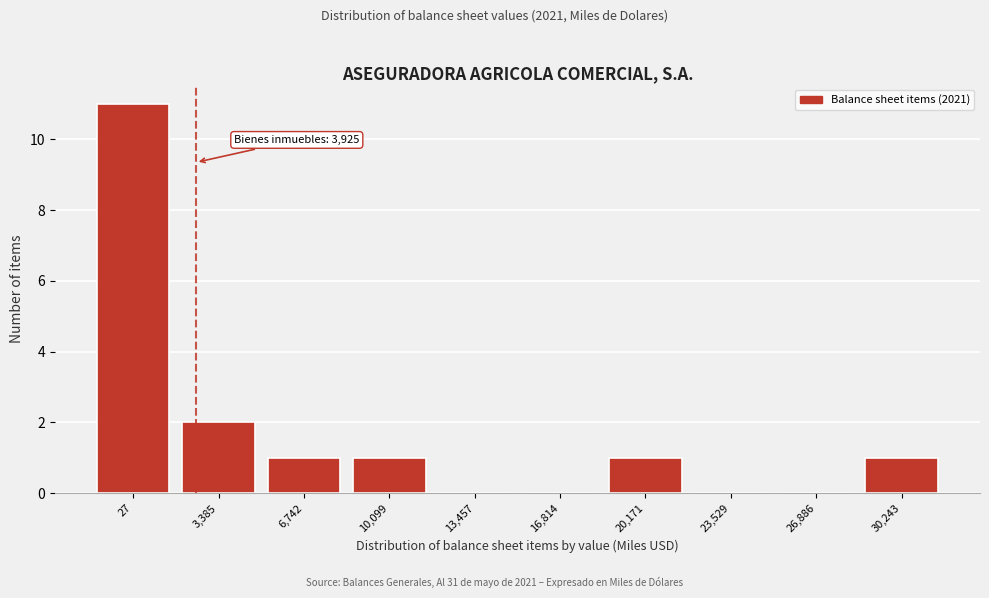

Reading right to left, list all the values displayed in this chart.

30,243=1	26,886=0	23,529=0	20,171=1	16,814=0	13,457=0	10,099=1	6,742=1	3,385=2	27=11